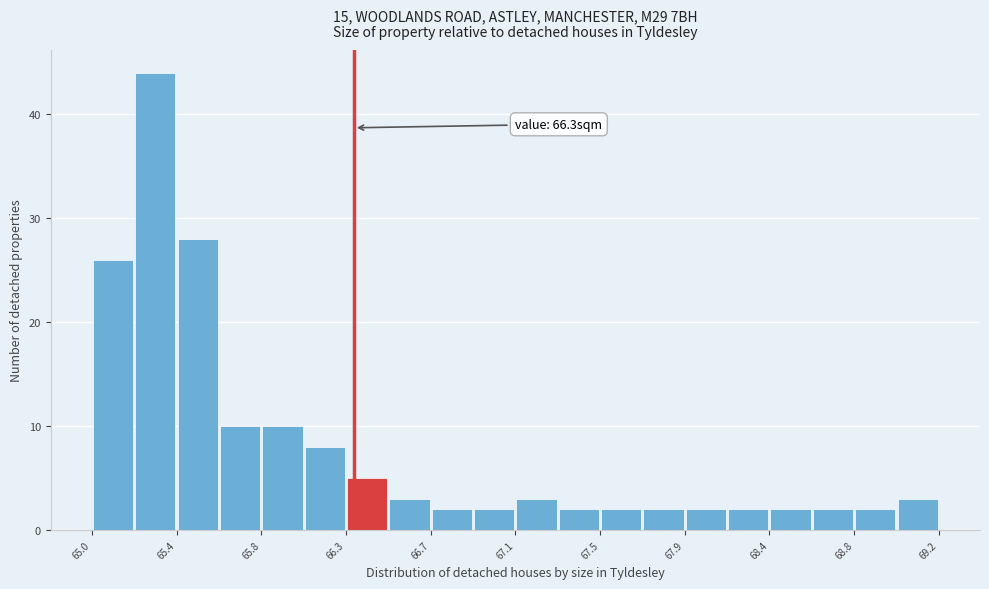

Over which range of the x-axis is the bar tallest?

65.21 to 65.42